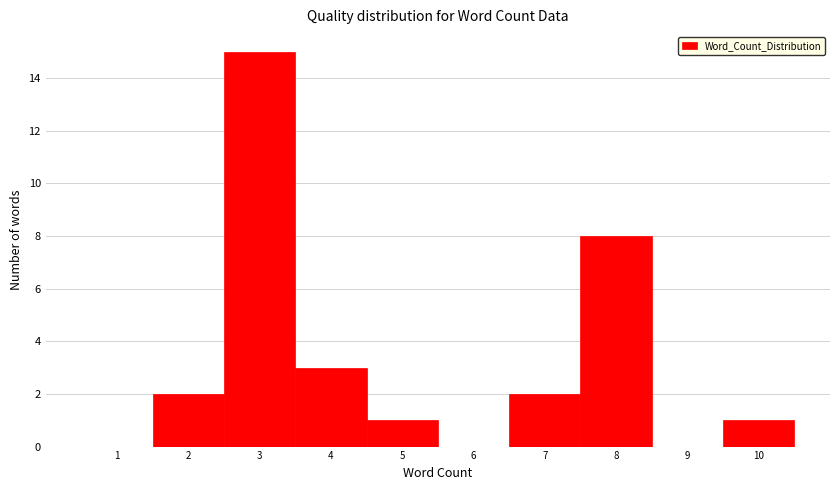

Which range on the x-axis has the tallest bar?

2.5 to 3.5